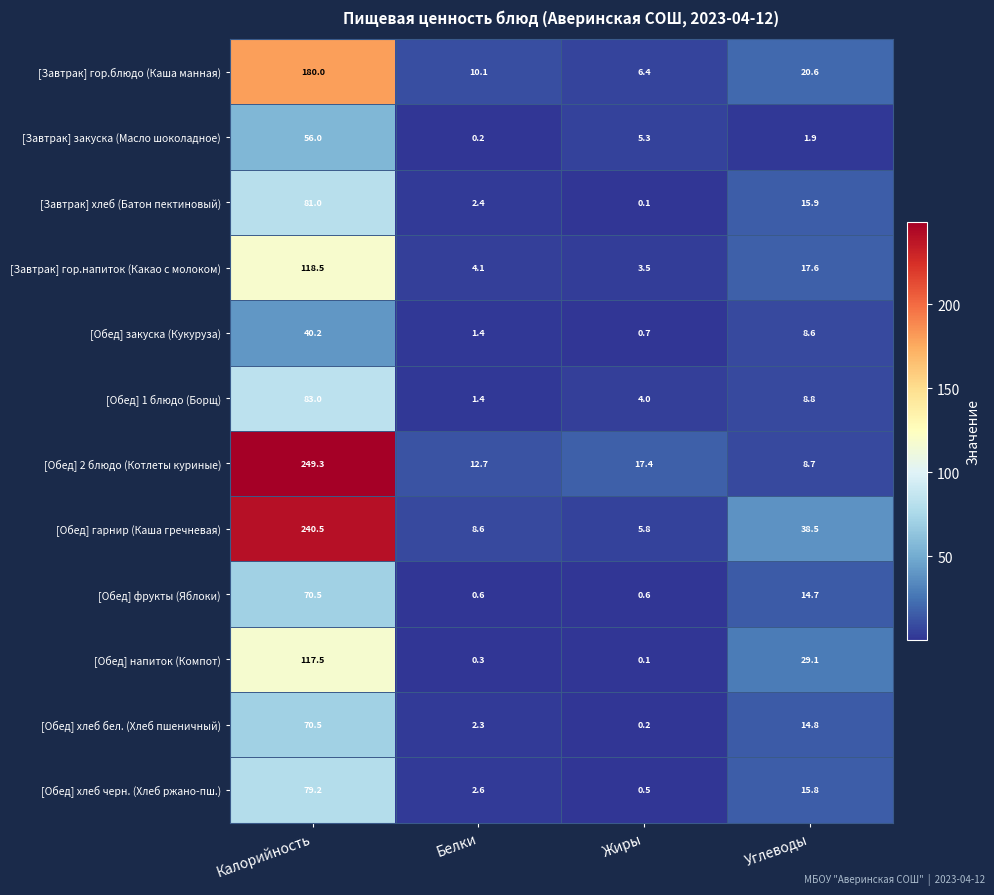

What is the maximum value shown in the chart?

249.3